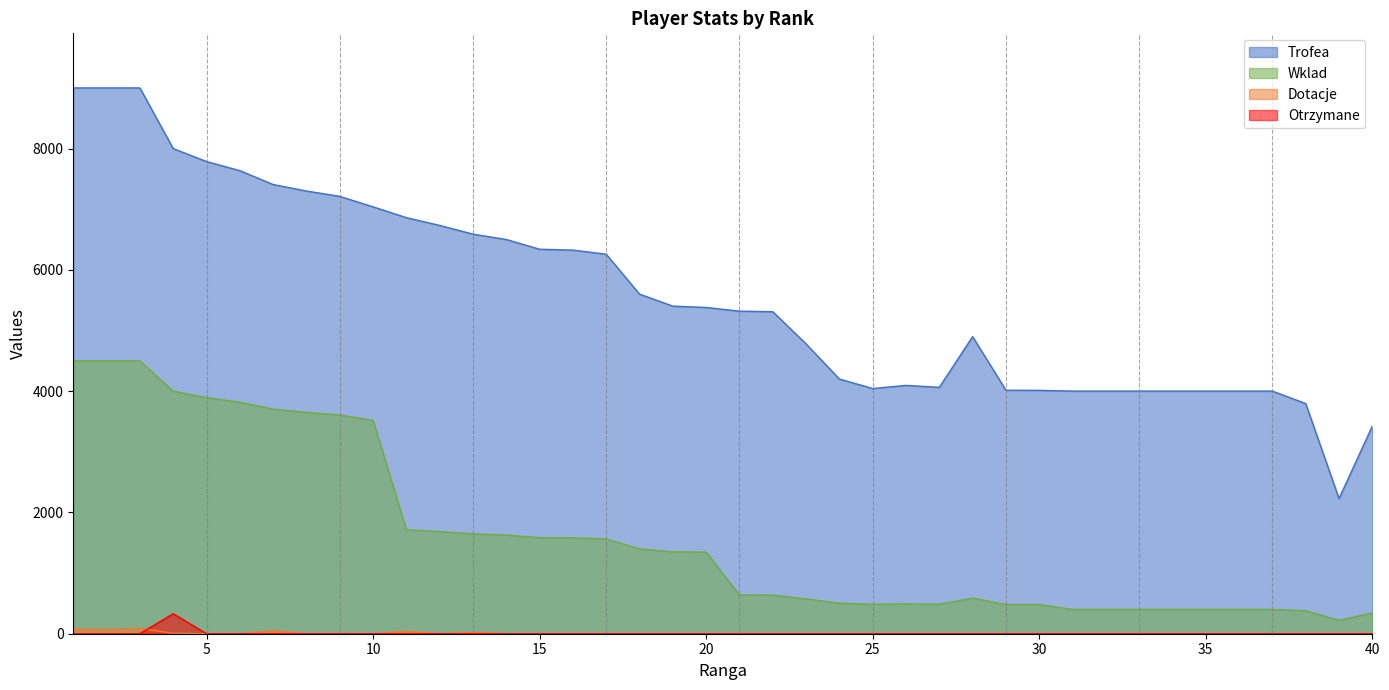

True or false: Trofea has more than 2 interior local peaks.

False